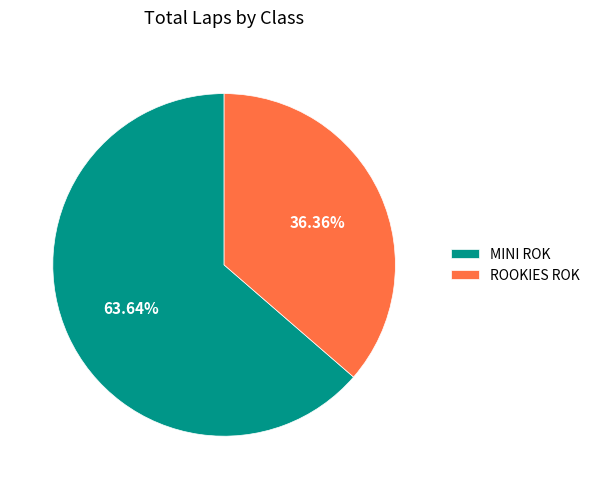

What is the ratio of the value at MINI ROK to the value at ROOKIES ROK?

1.7